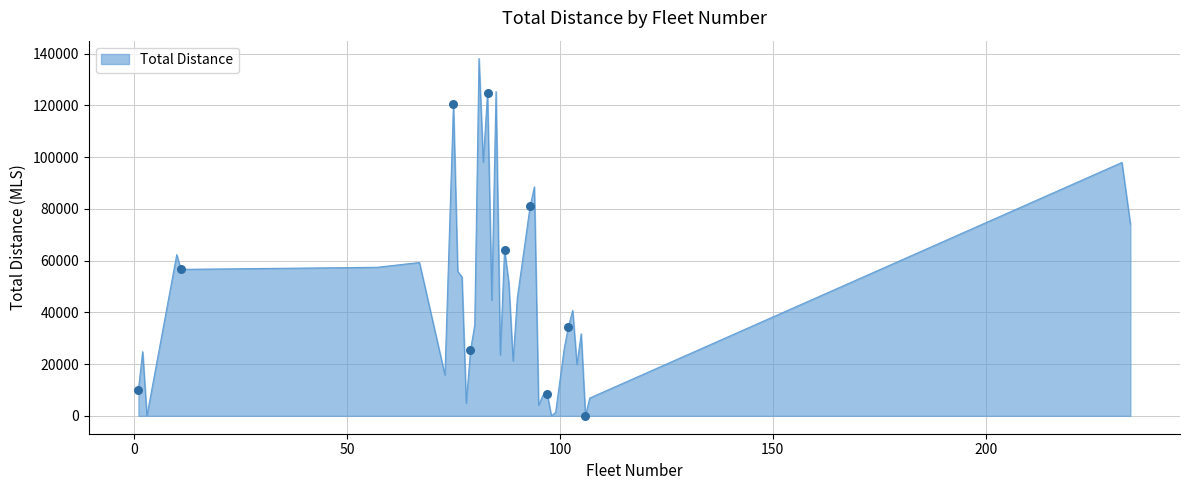

What is the difference between the maximum and minimum values?

138078